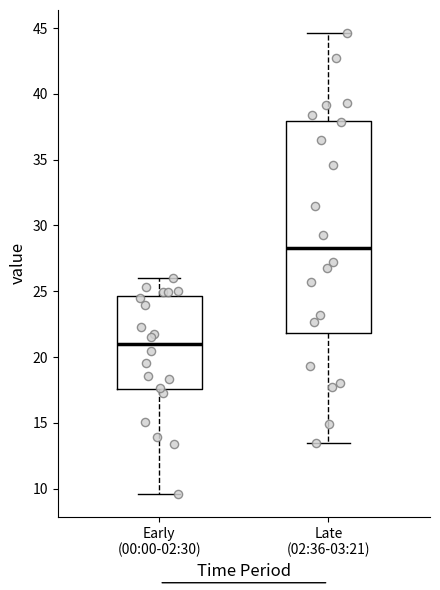

Comparing the boxes themselves (not the whiskers), which one is the tallest?

Late (02:36-03:21)